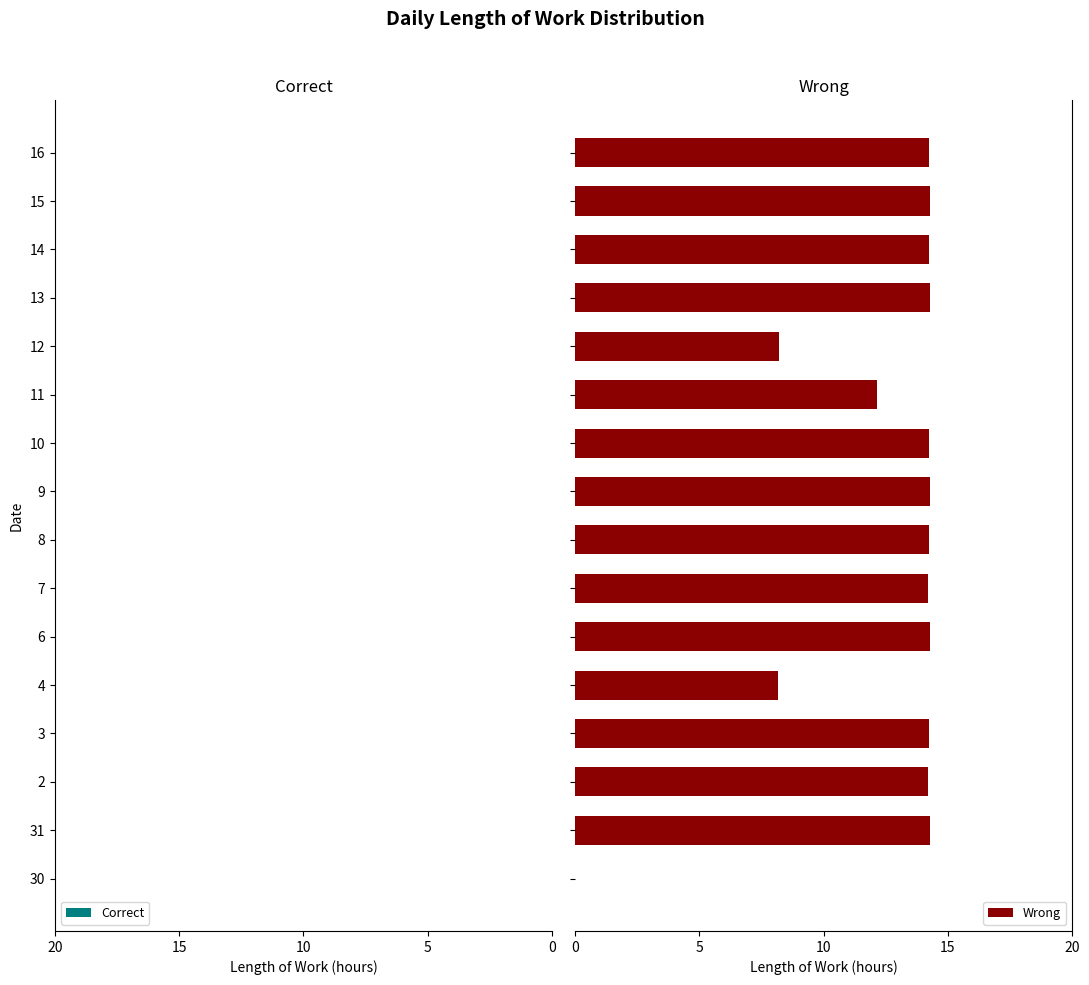

What is the maximum value shown in the chart?

14.3